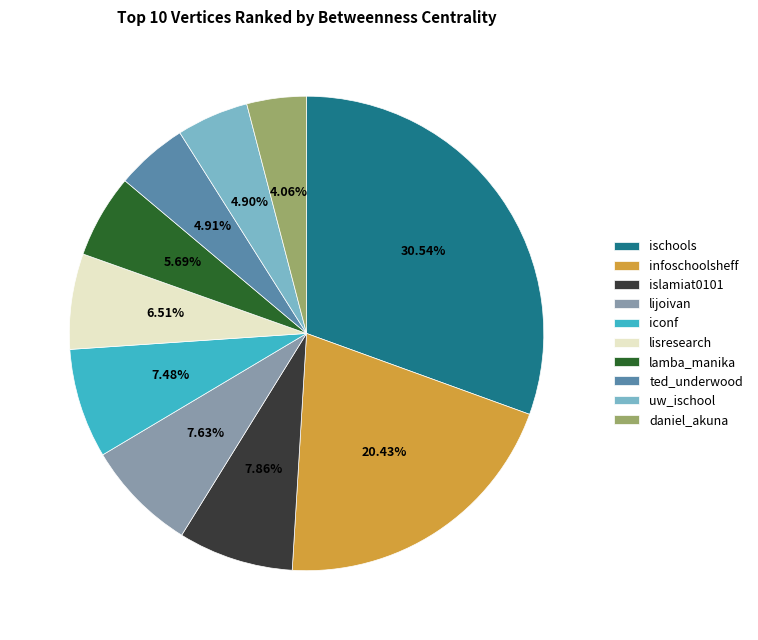

Count the number of slices in the pie.

10